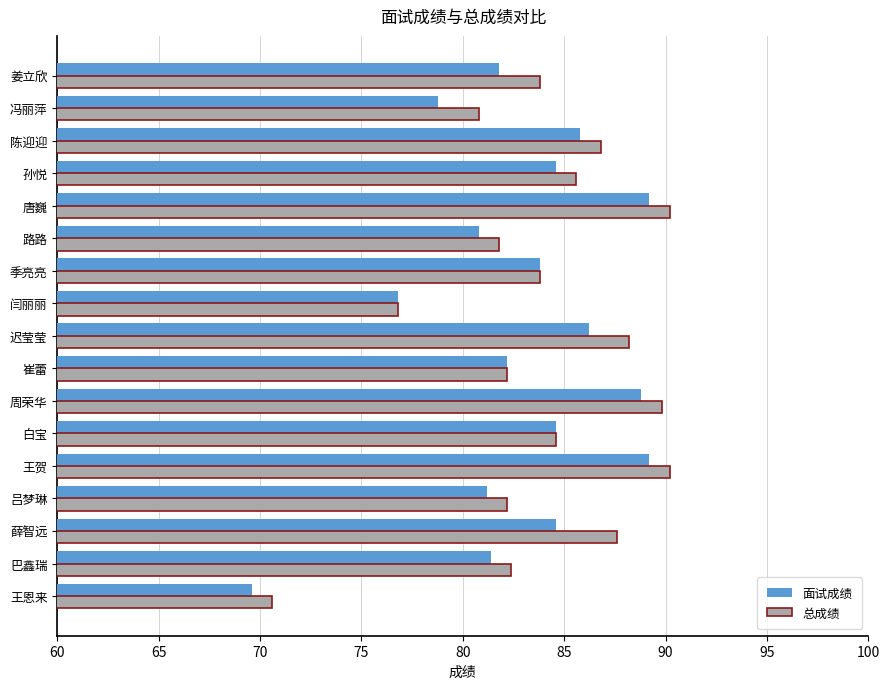

What is the difference between the highest and lowest values at 迟莹莹?

2.0